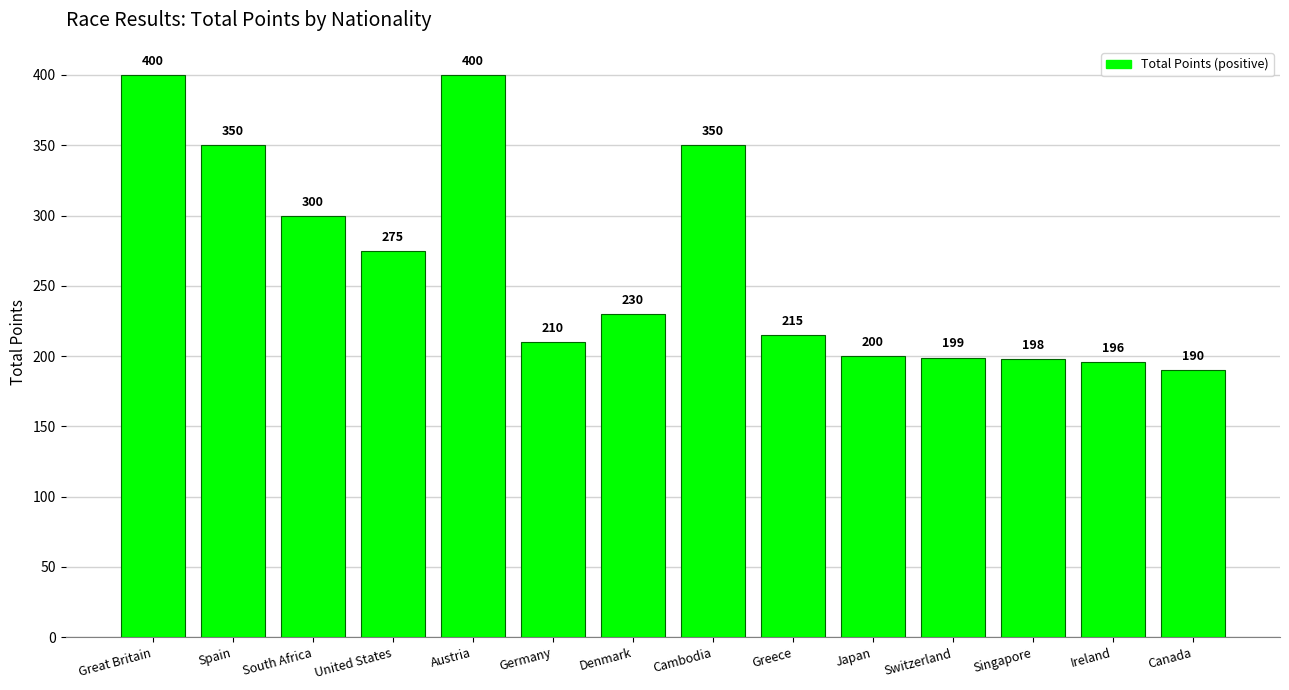

Is it true that the value at Switzerland is 199?

True